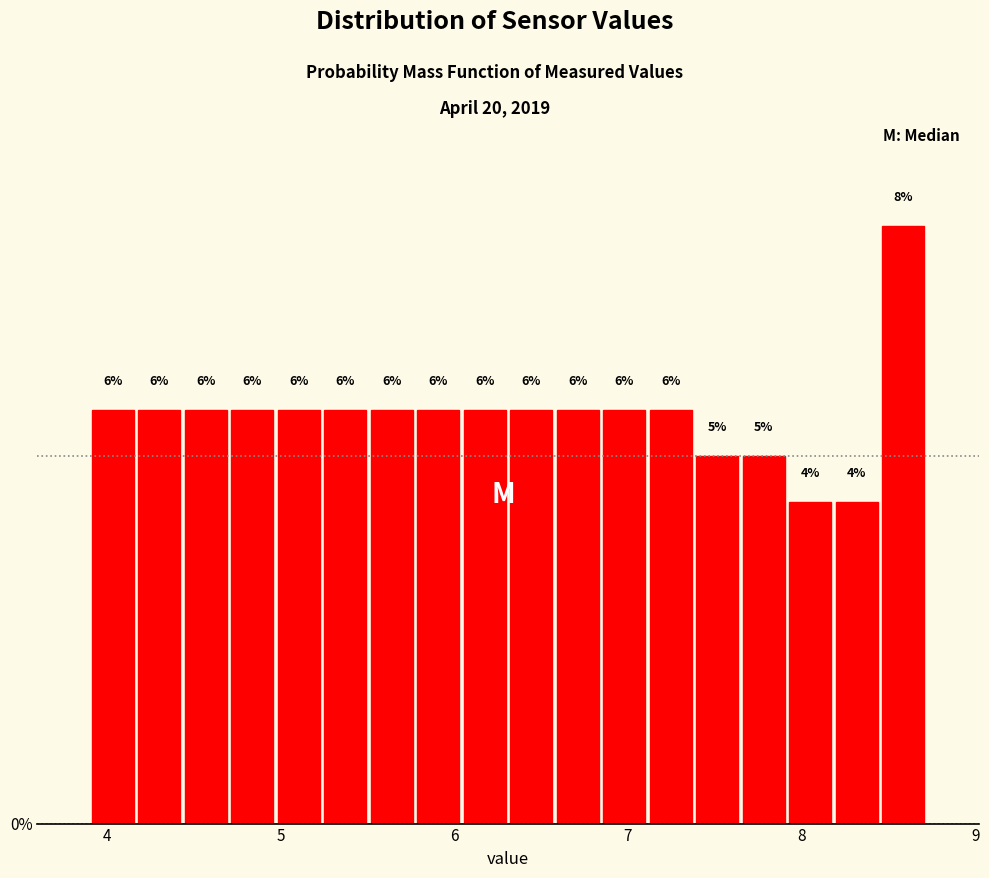

Read against the x-axis, roughly where is the centre of the tallest bar?

8.6